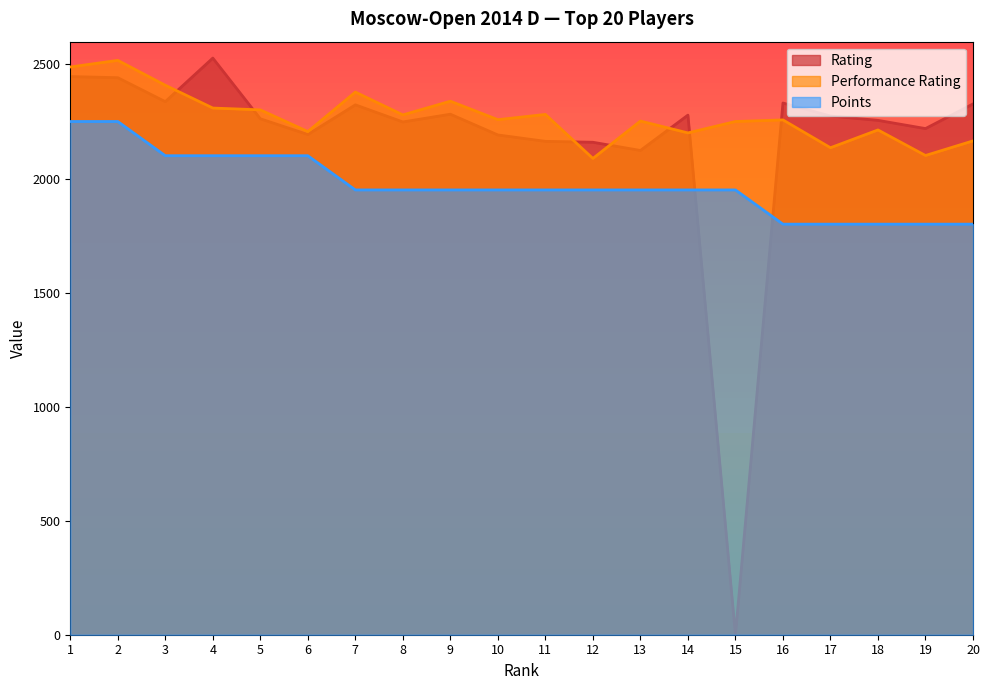

What is the spread (max minus min) of values at 4?

428